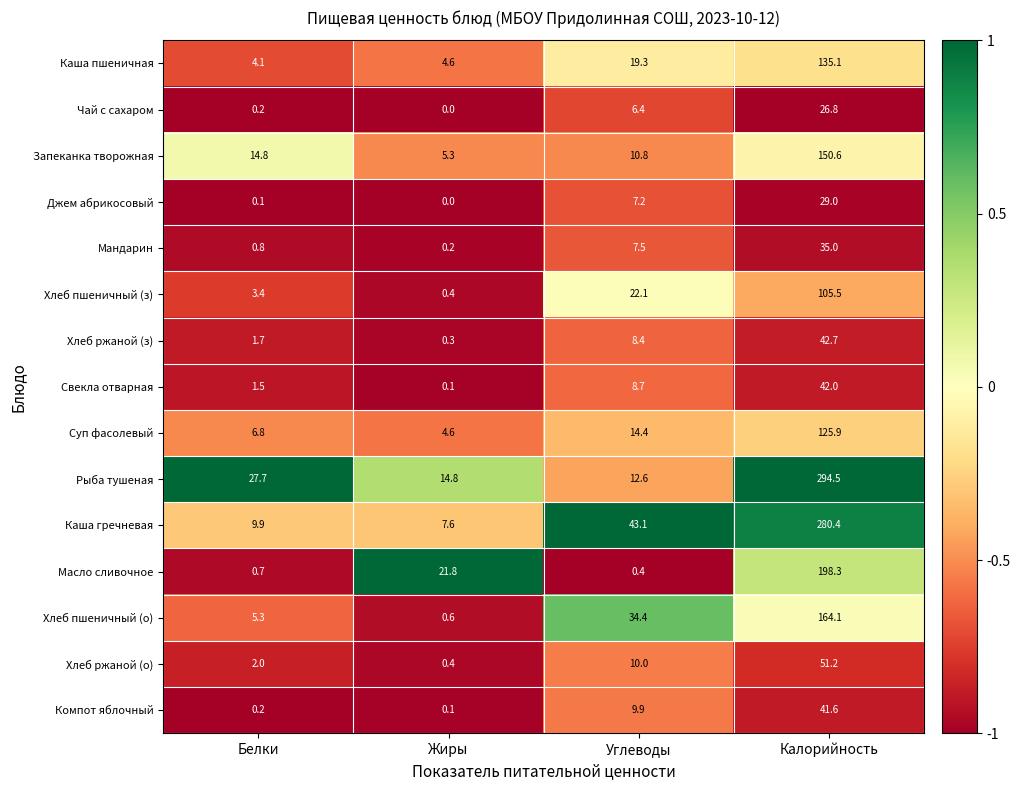

Which series has the largest range (max minus min)?

Рыба тушеная